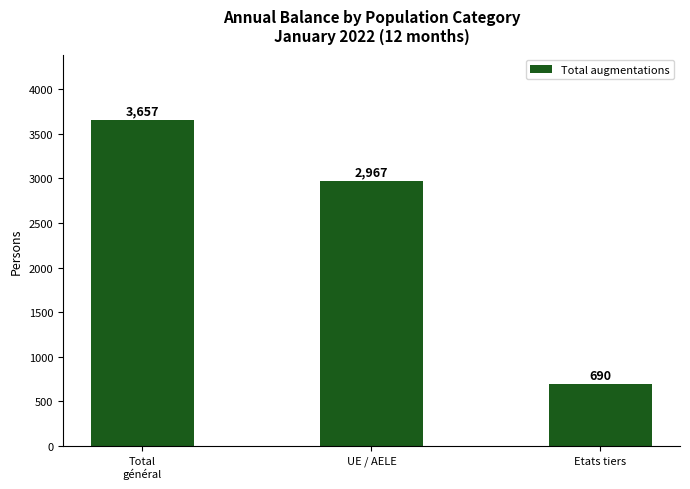

What is the label of the 3rd bar from the left?

Etats tiers